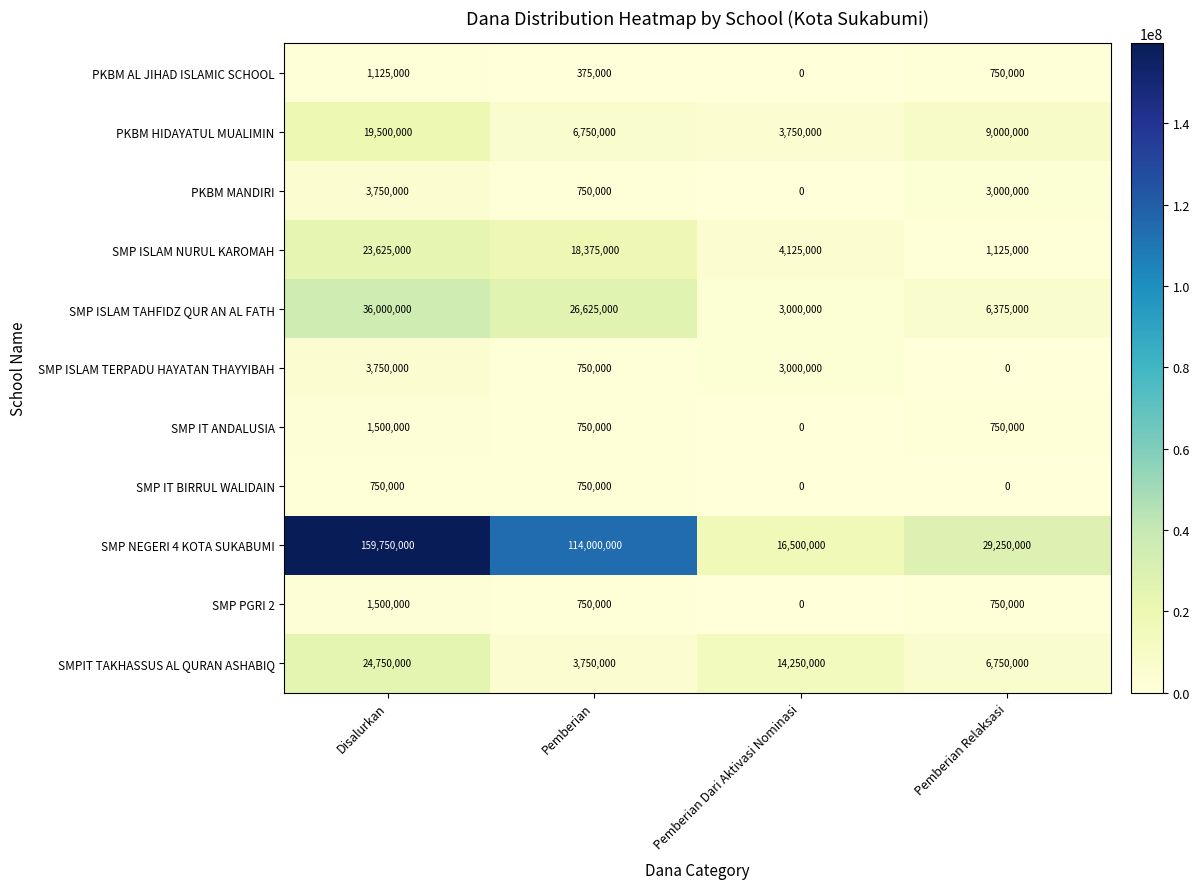

Which series has the largest range (max minus min)?

SMP NEGERI 4 KOTA SUKABUMI